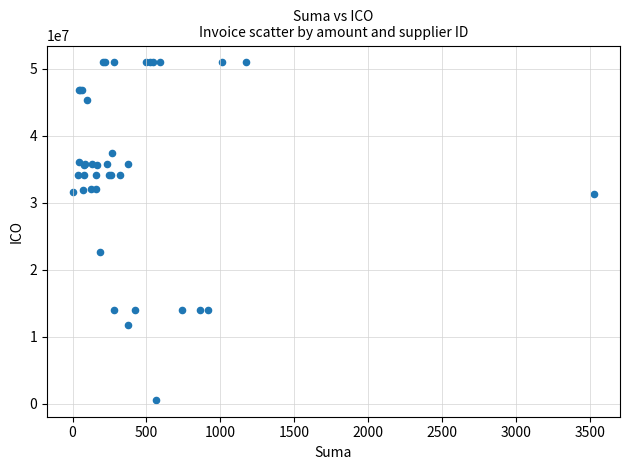

What Y value in the scatter plot is closest to 25789223?

22642374